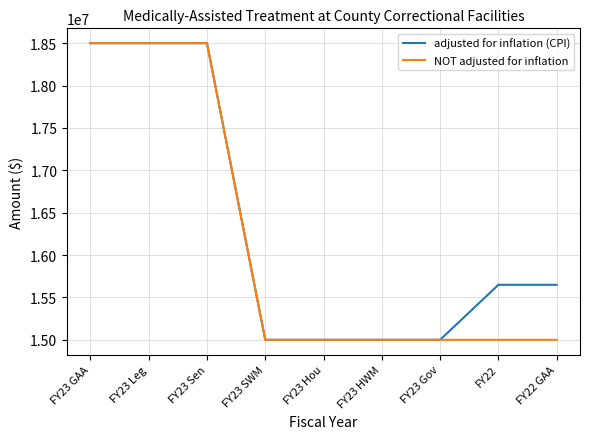

What is the greatest value displayed?

18500000